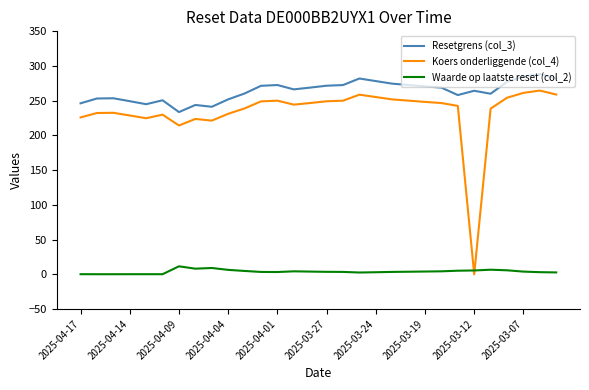

Which series has the widest spread of values?

Koers onderliggende (col_4)